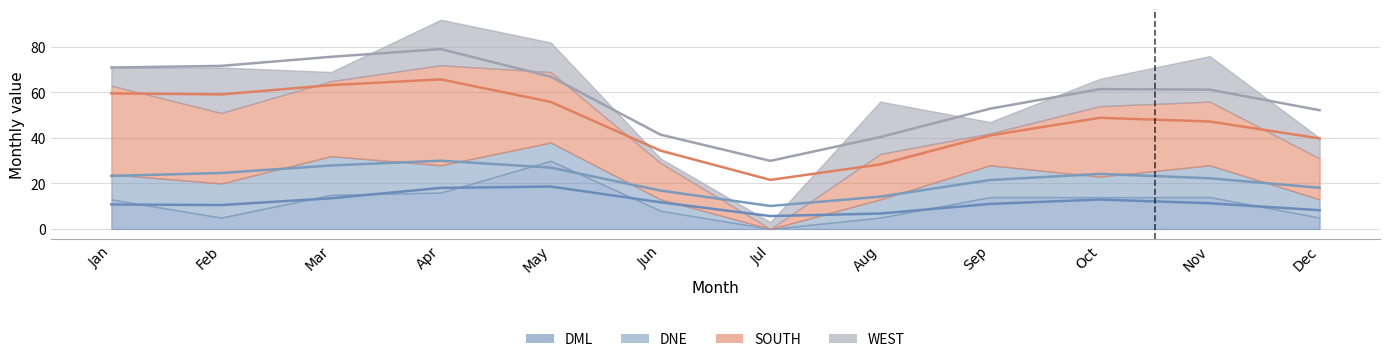

How many lines are shown in the chart?

4